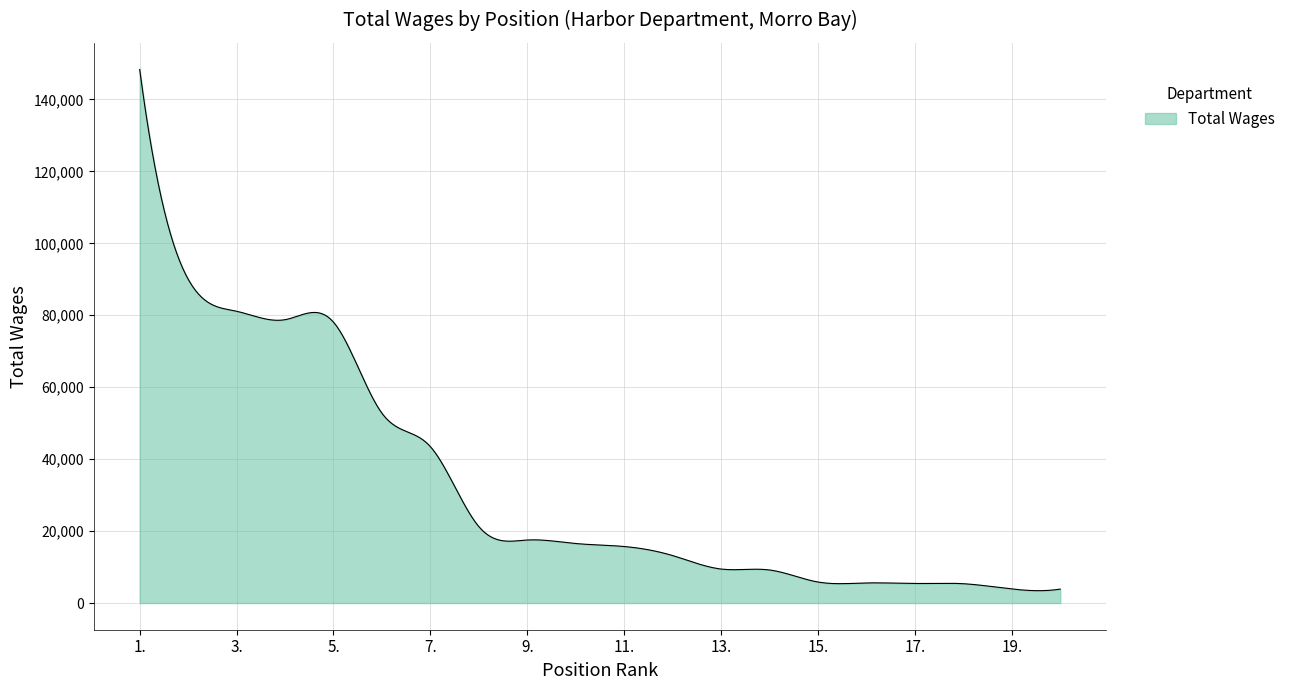

What is the difference between the maximum and minimum values?

144894.4